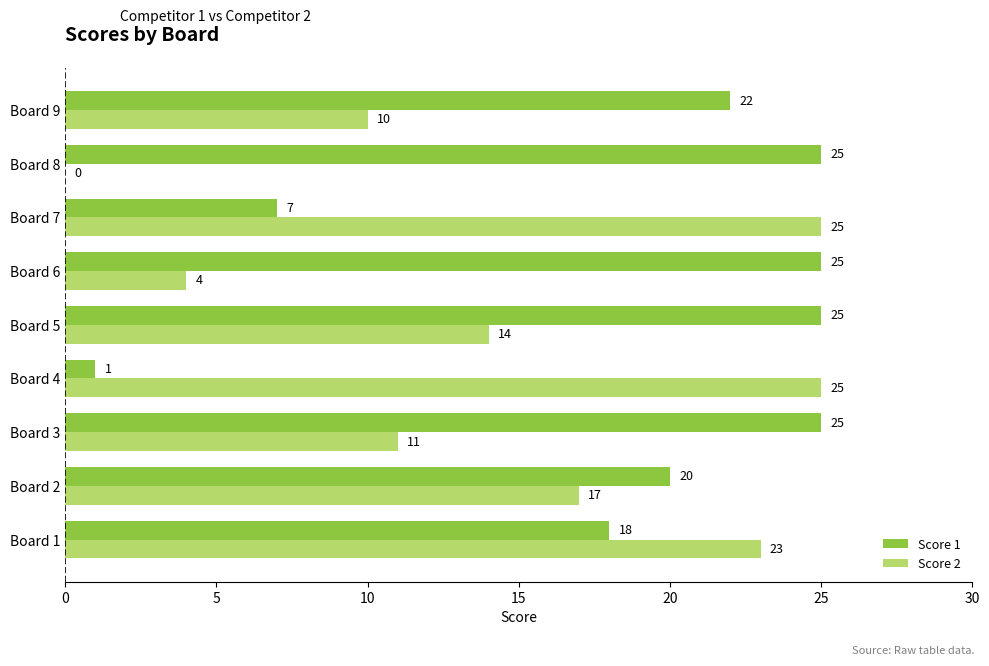

How many series are shown in this chart?

2